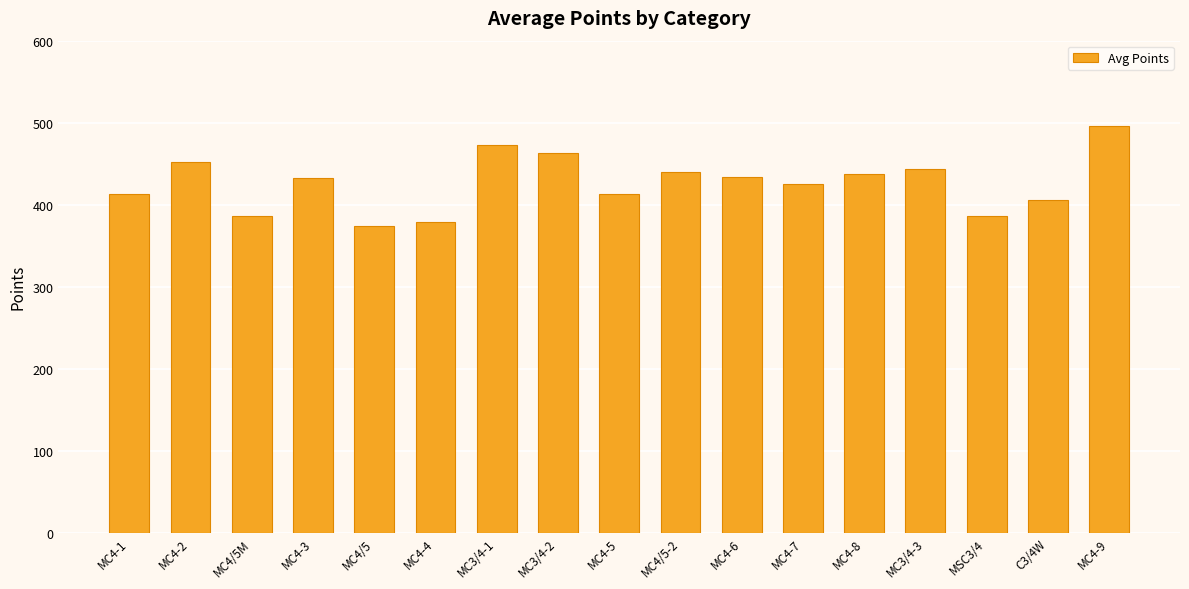

The value at MC4-7 is 286.6. True or false?

False